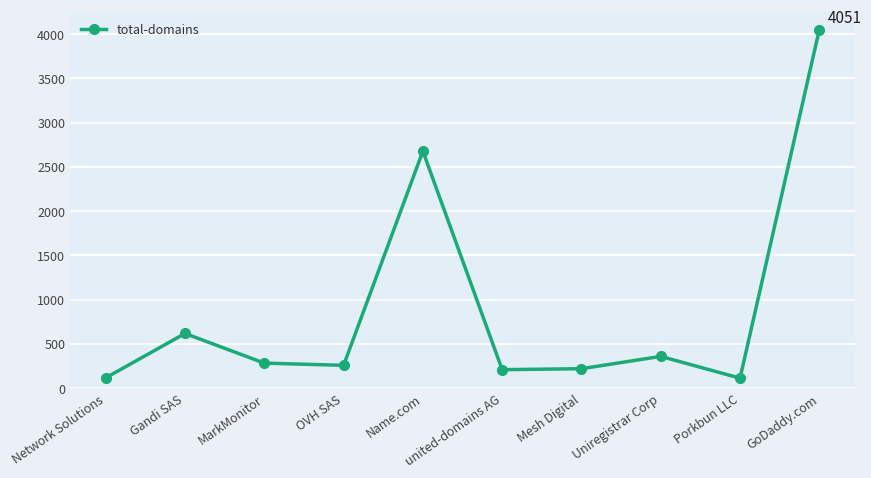

Is it true that the value at Network Solutions is 117?

True